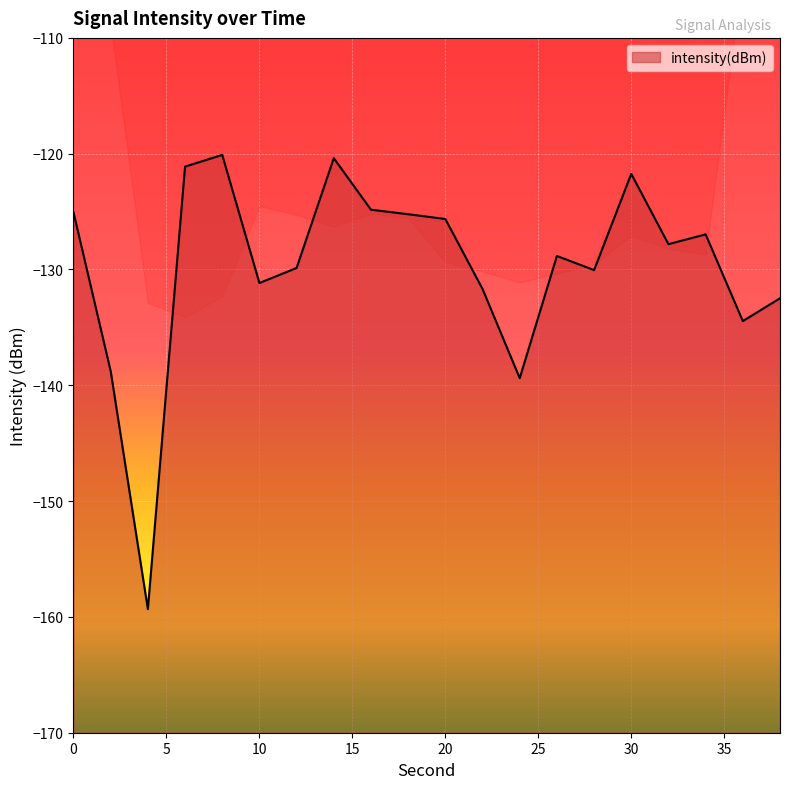

Reading right to left, extract all data points from this chart.

38=-132.5	36=-134.5	34=-127.0	32=-127.8	30=-121.7	28=-130.1	26=-128.8	24=-139.4	22=-131.7	20=-125.6	18=-125.2	16=-124.8	14=-120.4	12=-129.9	10=-131.2	8=-120.1	6=-121.1	4=-159.3	2=-138.8	0=-125.1